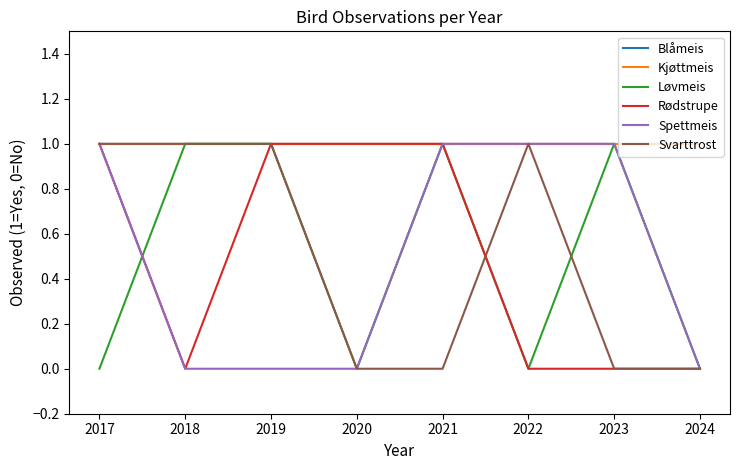

At which label is Rødstrupe closest to 0?

2018